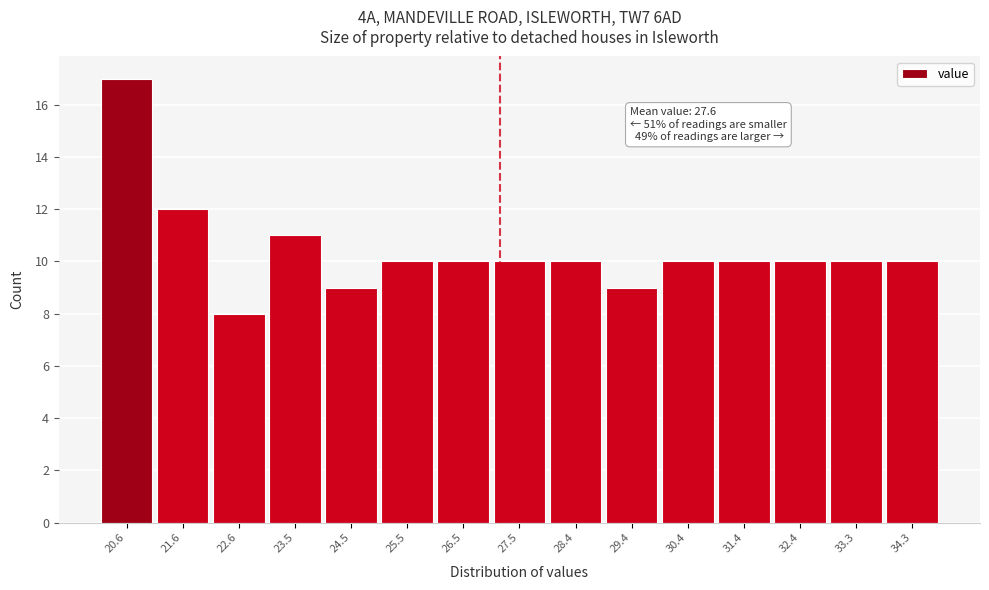

Reading left to right, transcribe all the data shown in this chart.

20.6=17	21.6=12	22.6=8	23.5=11	24.5=9	25.5=10	26.5=10	27.5=10	28.4=10	29.4=9	30.4=10	31.4=10	32.4=10	33.3=10	34.3=10